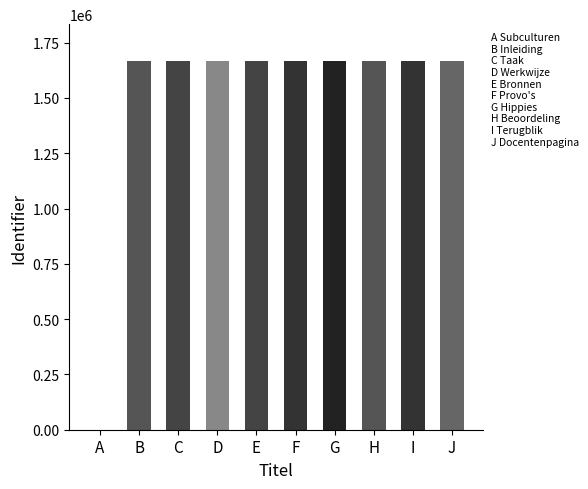

What is the change in value from A to J?

+1666038